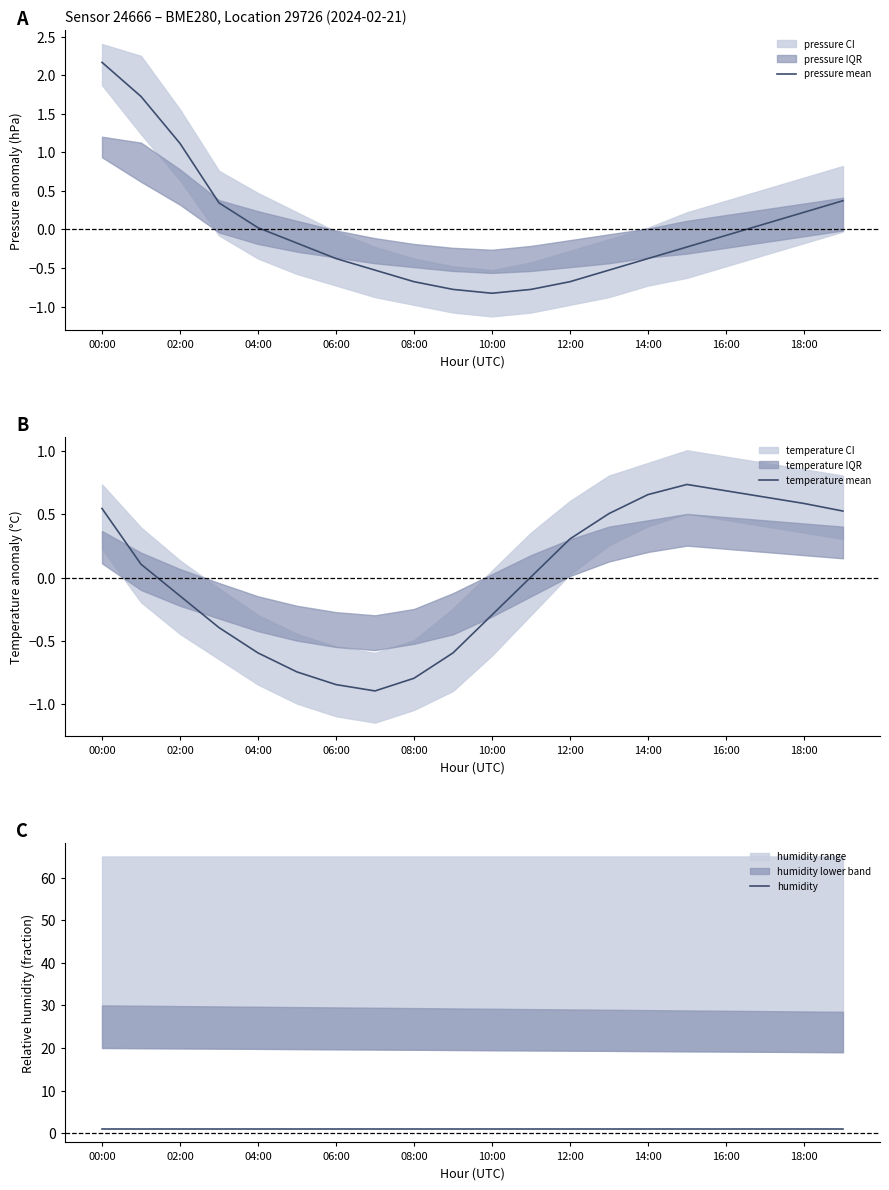

At which label does pressure mean reach its peak?

00:00